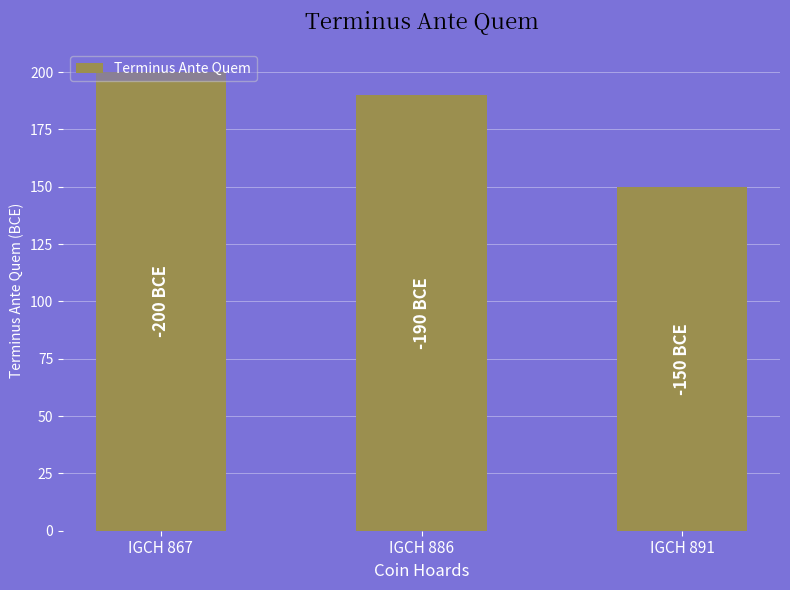

List the labels in order of value, largest first.

IGCH 867, IGCH 886, IGCH 891